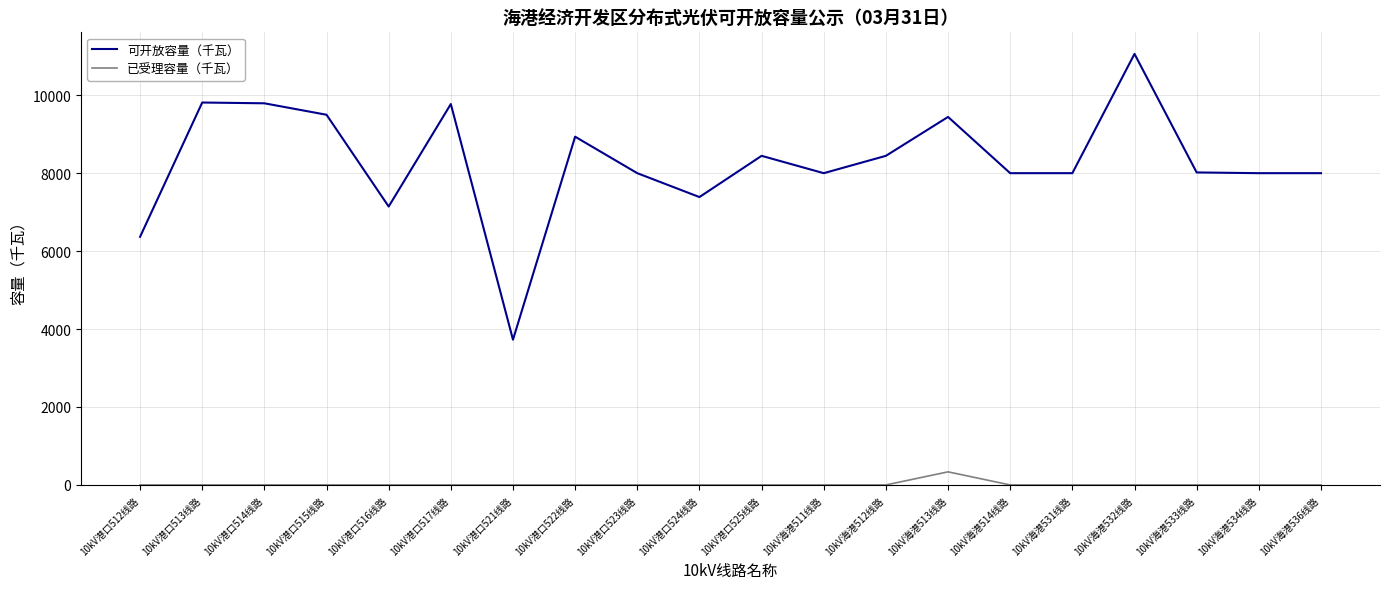

Which series has the widest spread of values?

可开放容量（千瓦）